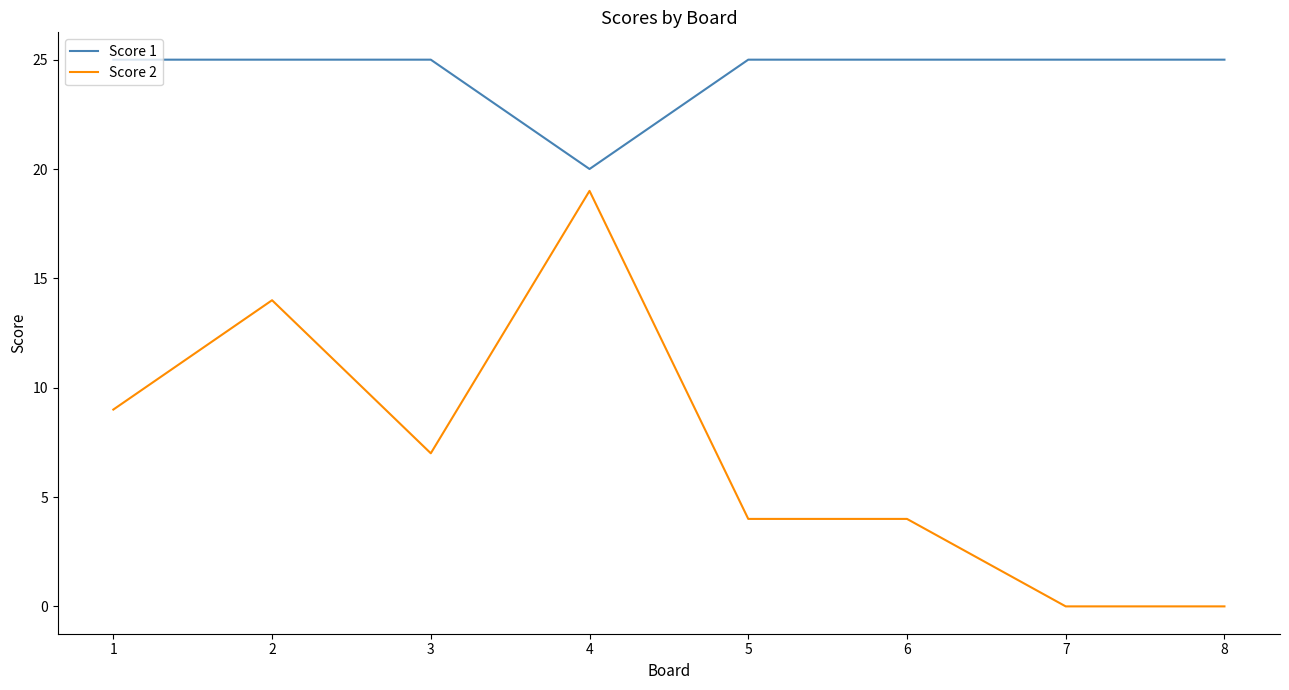

What is the lowest value of the Score 1 series?

20